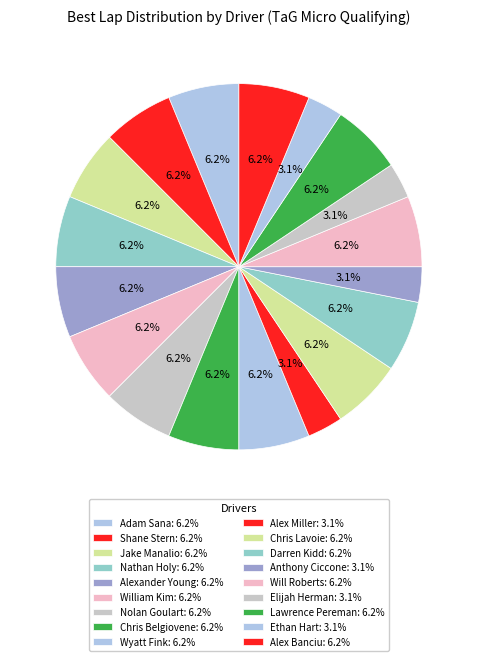

To the nearest percent, what percentage of the pie is Jake Manalio?

6%